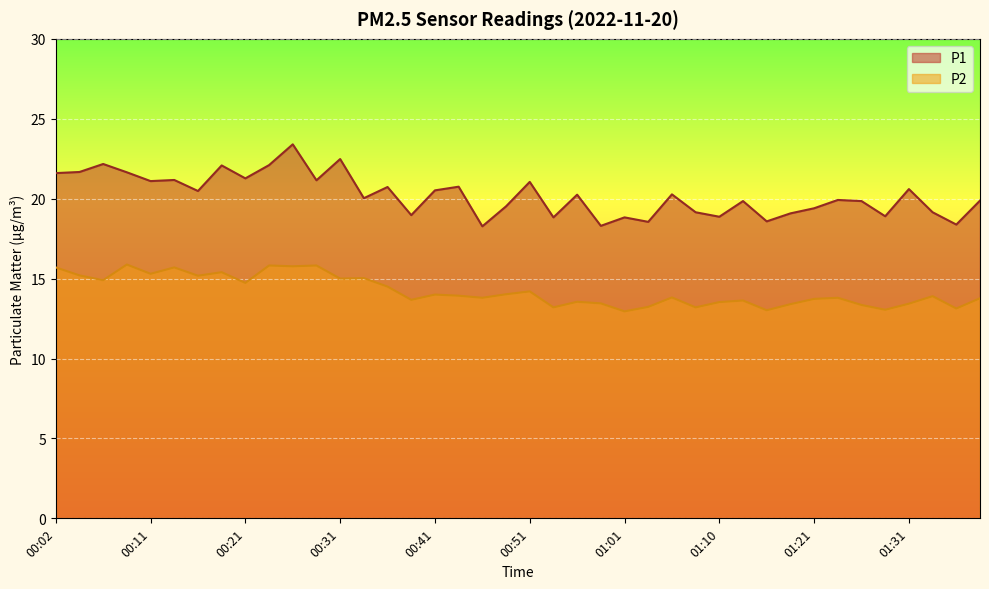

Which series has the largest total across all categories?

P1